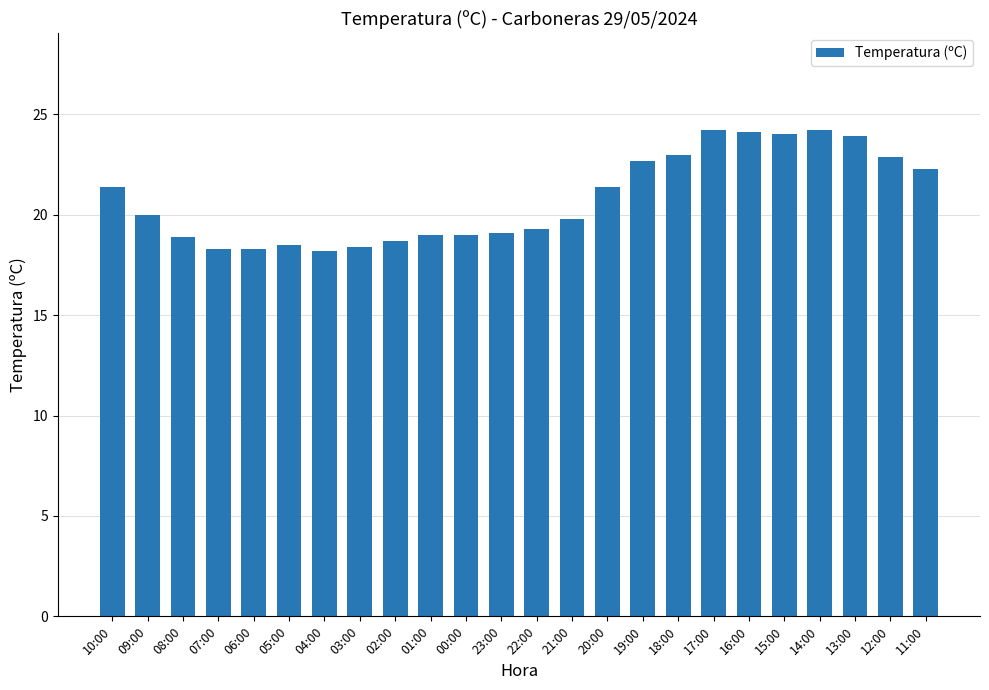

What is the greatest value displayed?

24.2